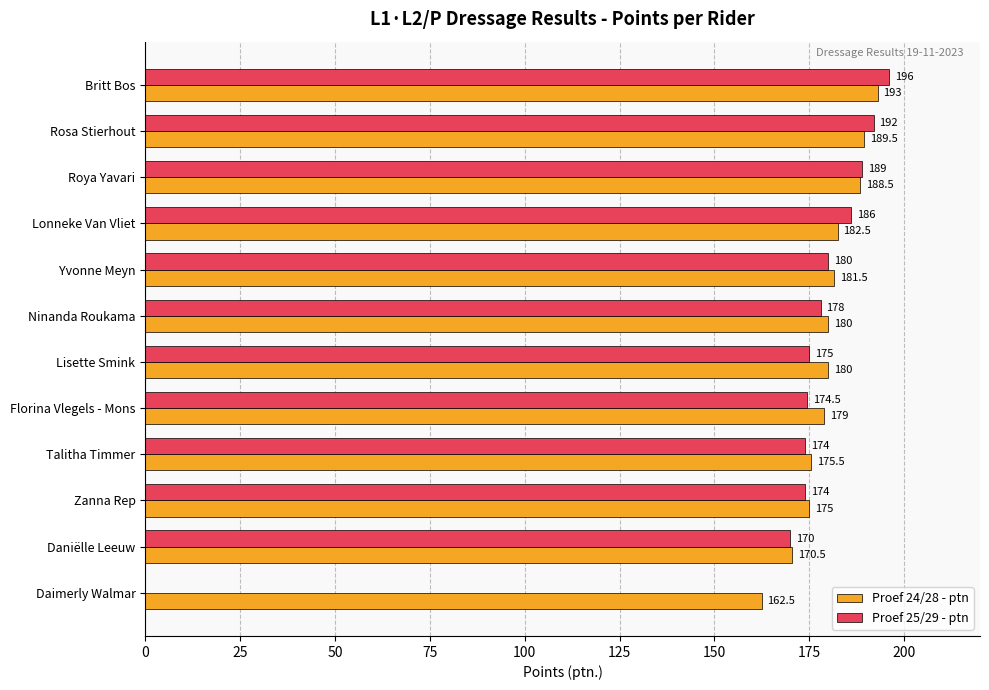

Which series changed the most between Roya Yavari and Lisette Smink?

Proef 25/29 - ptn